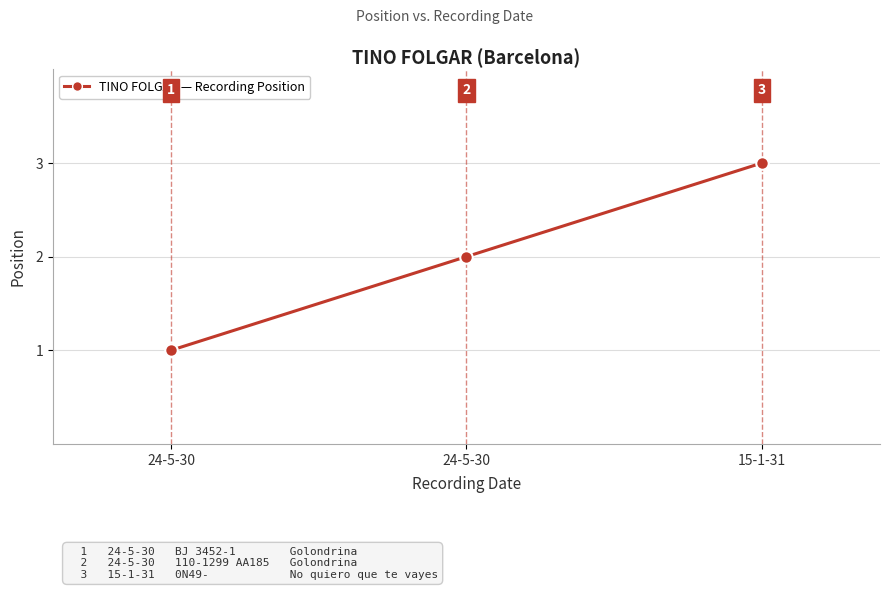

Count the number of categories in the chart.

3